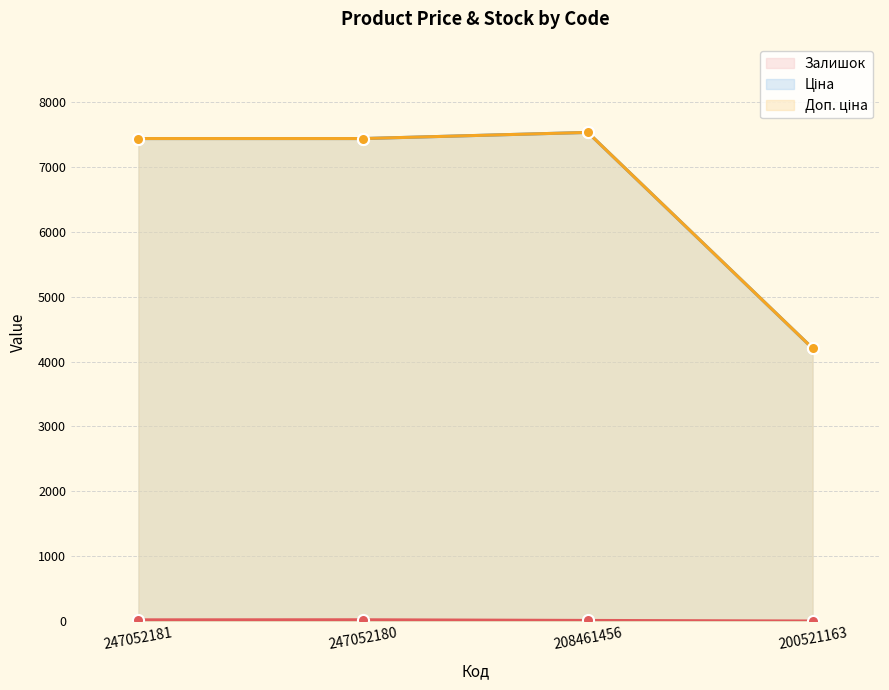

Reading left to right, list all the values displayed in this chart.

Залишок: 20.0	21.0	11.0	2.0
Ціна: 7436.2	7436.2	7530.7	4204.8
Доп. ціна: 7436.2	7436.2	7530.7	4205.0